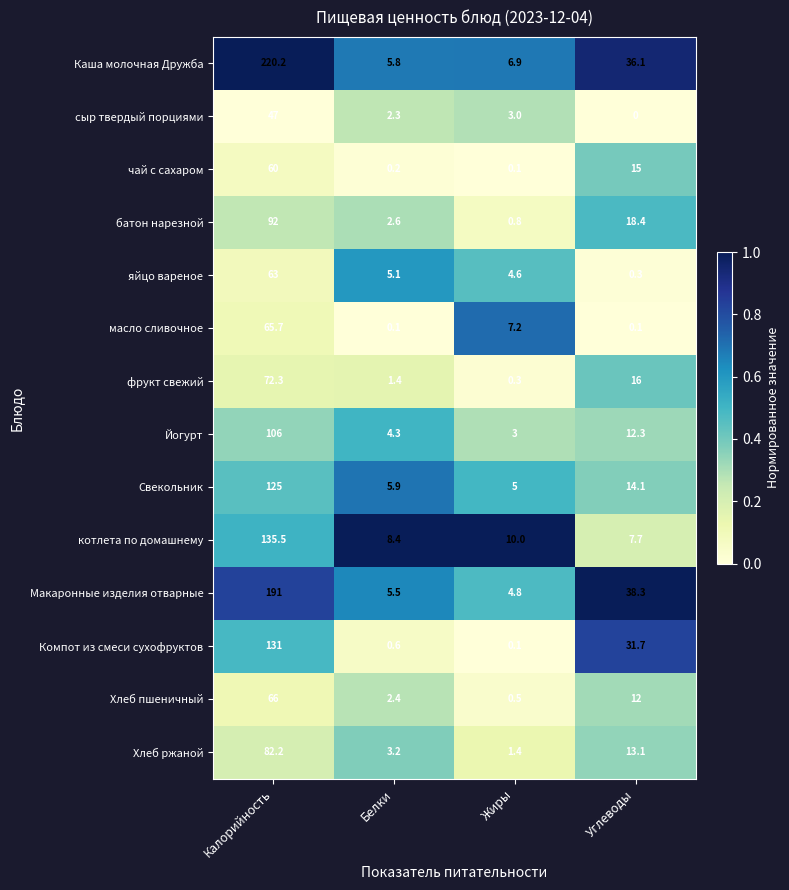

At which category is the sum across all series the highest?

Калорийность